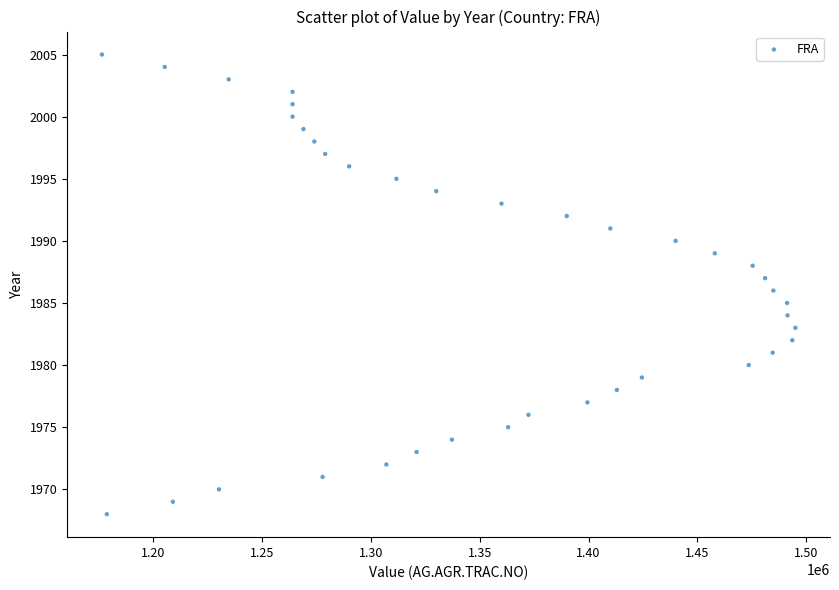

What is the range of Y values (max minus min)?

37